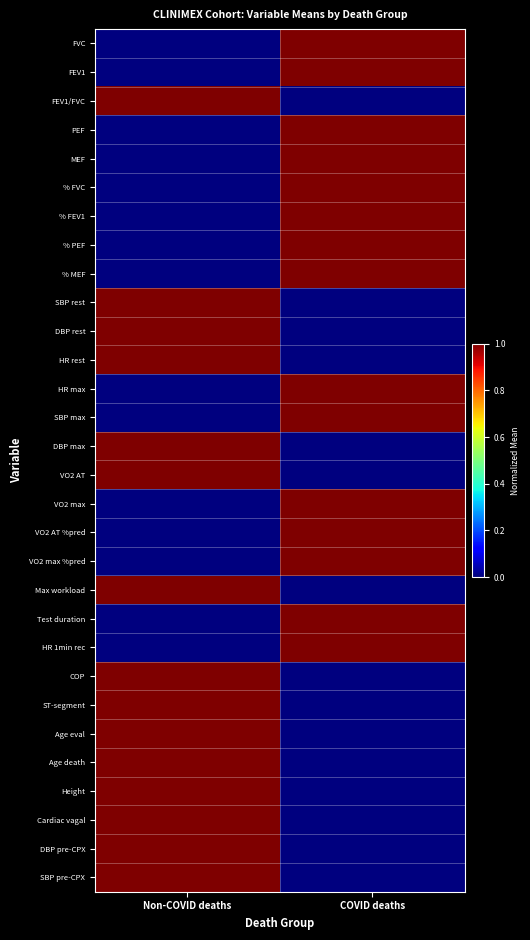

Which series has the largest total across all categories?

FVC